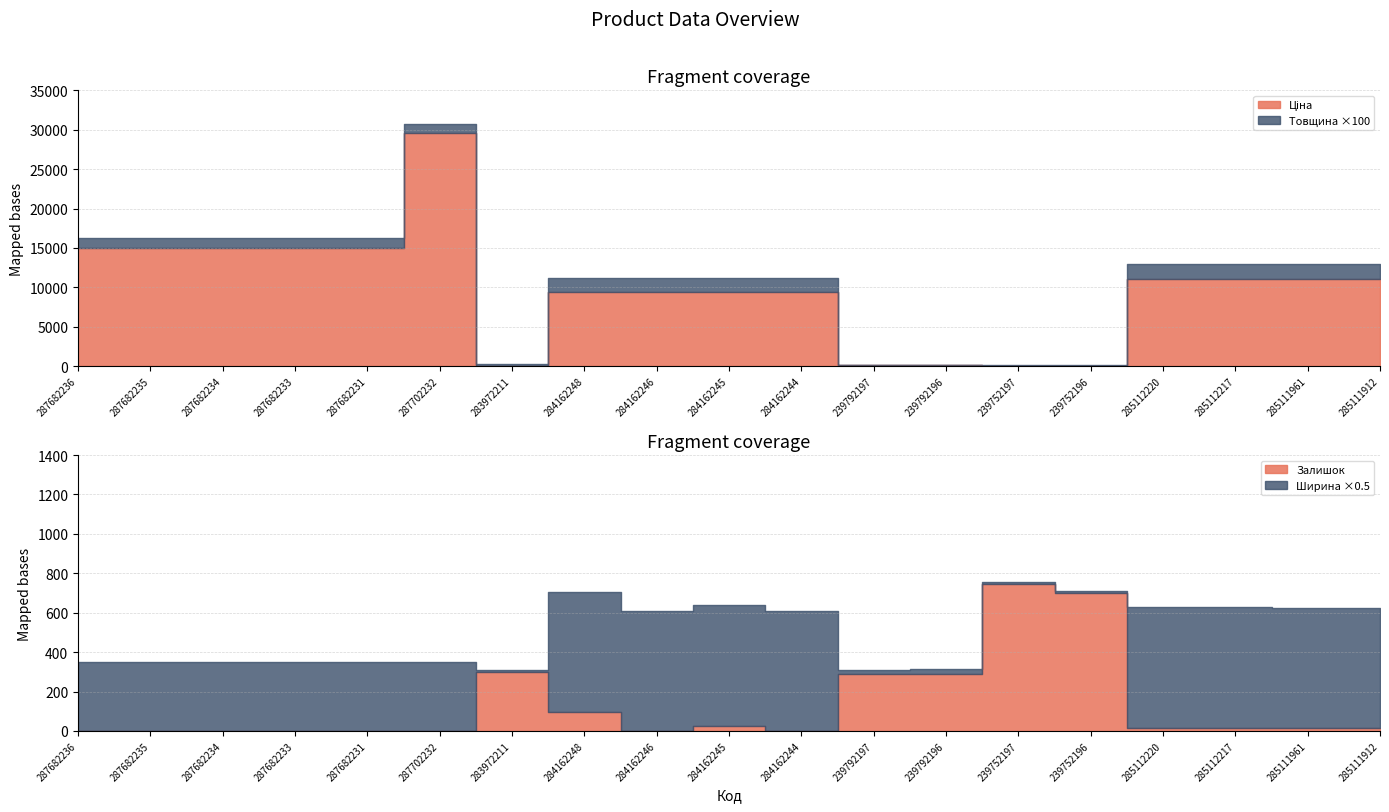

Which category has the highest value in the Ціна series?

287702232